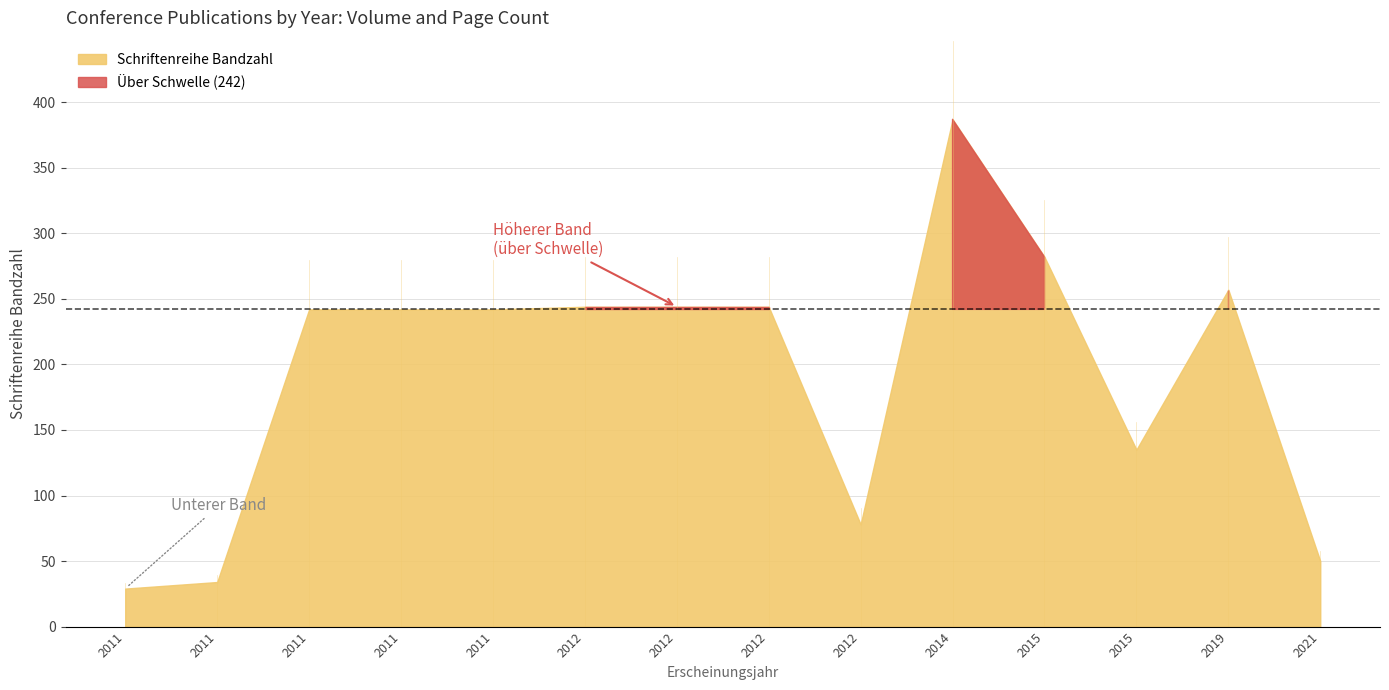

Which category has the lowest value across all series?

2011